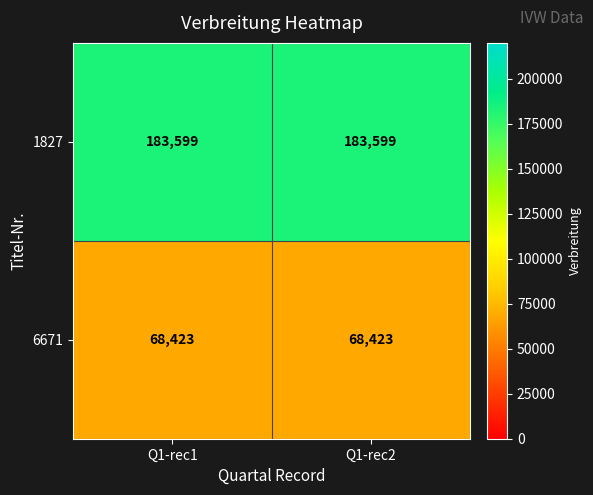

What is the average value of the 1827 series?

183599